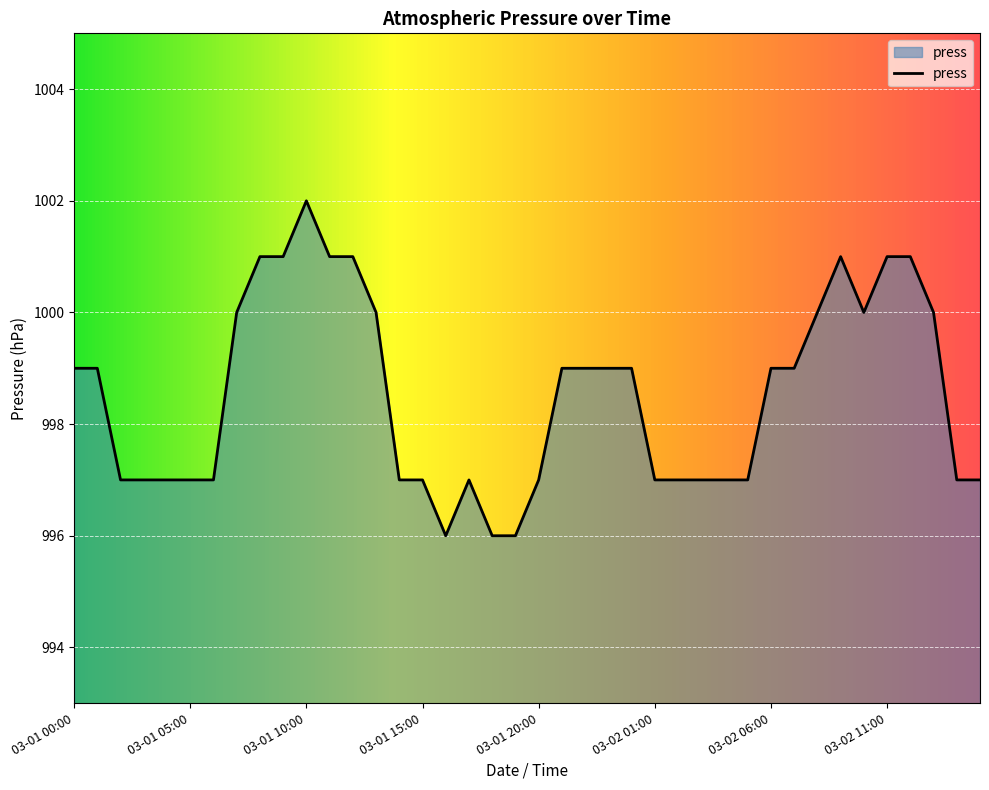

What is the maximum value shown in the chart?

1002